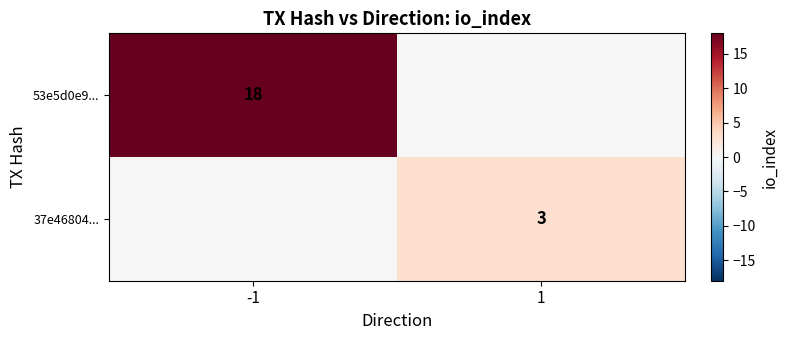

The value of 37e46804... at 1 is 3. True or false?

True